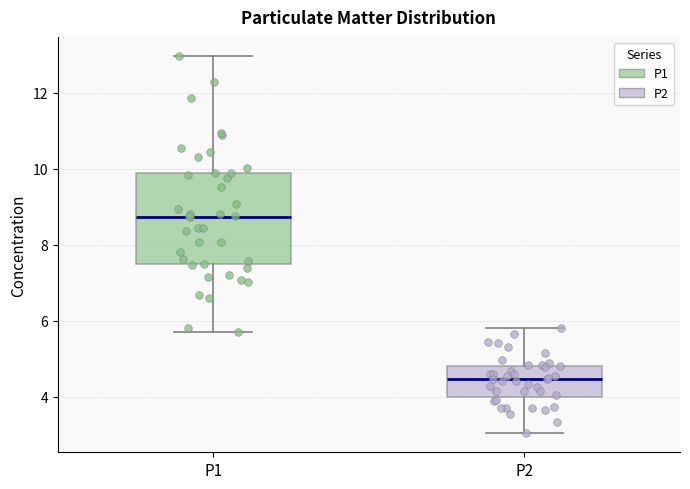

Reading left to right, transcribe this box plot: for each box, give where its median line is, the range the box spans, and where its two whiskers end, as read against the y-axis. The values are not printed on the chart, so give them approximately, as read against the axis.

P1: median 8.8, box 7.4 to 9.8, whiskers 5.8 to 13.0
P2: median 4.4, box 4.0 to 4.8, whiskers 3.0 to 5.8